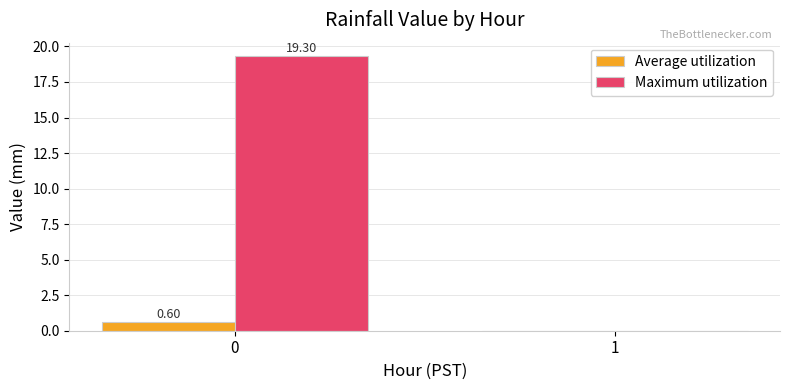

Reading right to left, extract all data points from this chart.

Average utilization: 0.0	0.6
Maximum utilization: 0.0	19.3